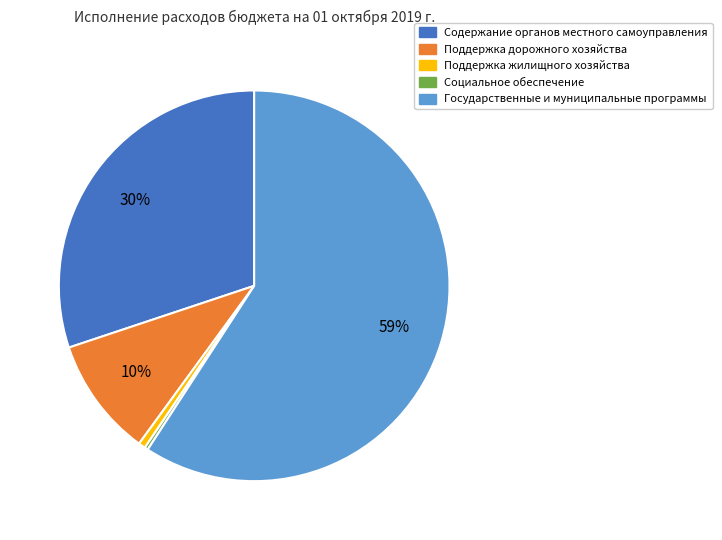

To the nearest percent, what is the difference between the Поддержка дорожного хозяйства and Государственные и муниципальные программы slice percentages?

49%